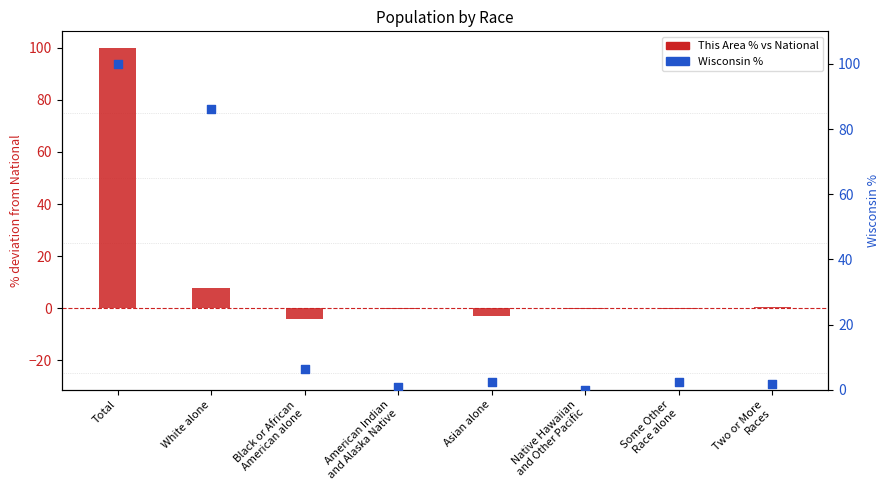

Is the value of Wisconsin % at Some Other
Race alone greater than the value of This Area % deviation from National at Asian alone?

Yes